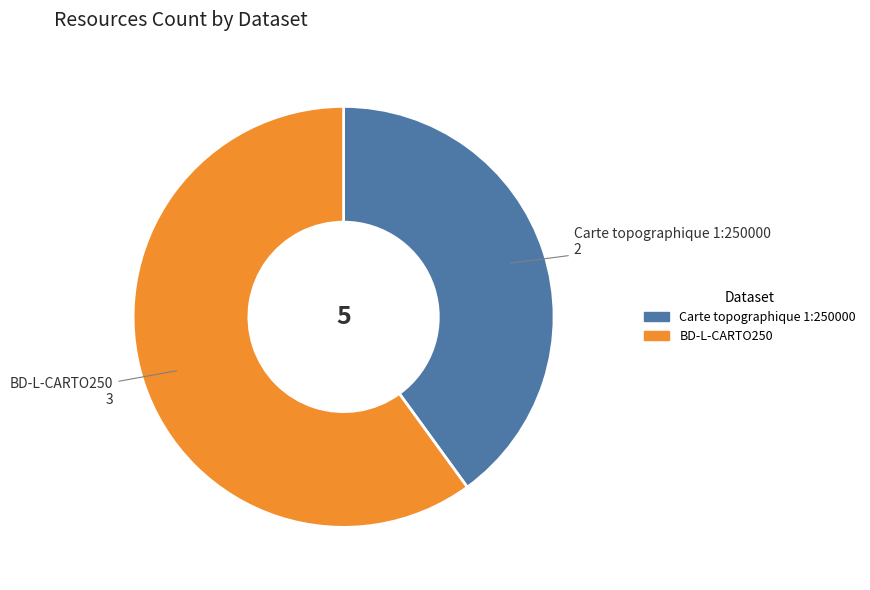

Rank the categories by value from highest to lowest.

BD-L-CARTO250, Carte topographique 1:250000